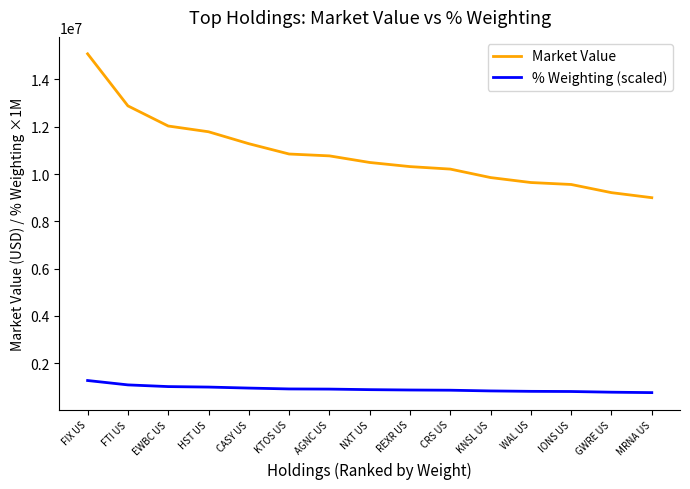

What is the sum of all Market Value values?

162977439.4